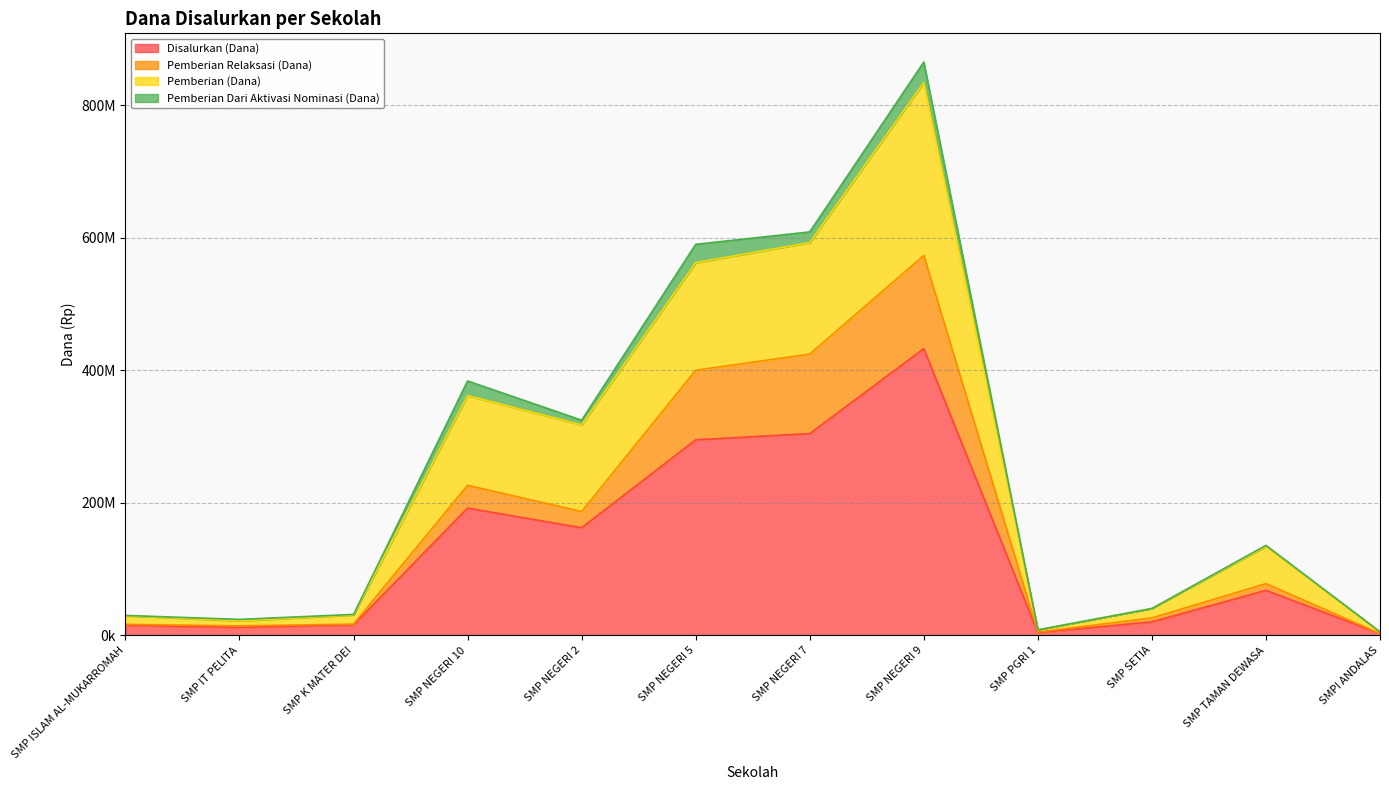

How many interior local valleys does the Disalurkan (Dana) series have?

3